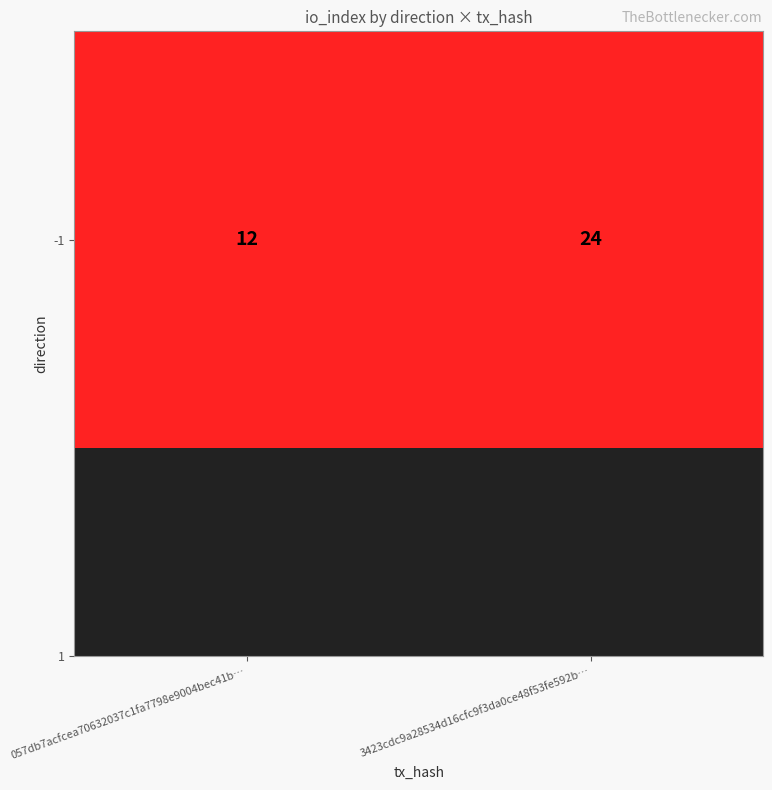

How many distinct data groups are displayed?

1